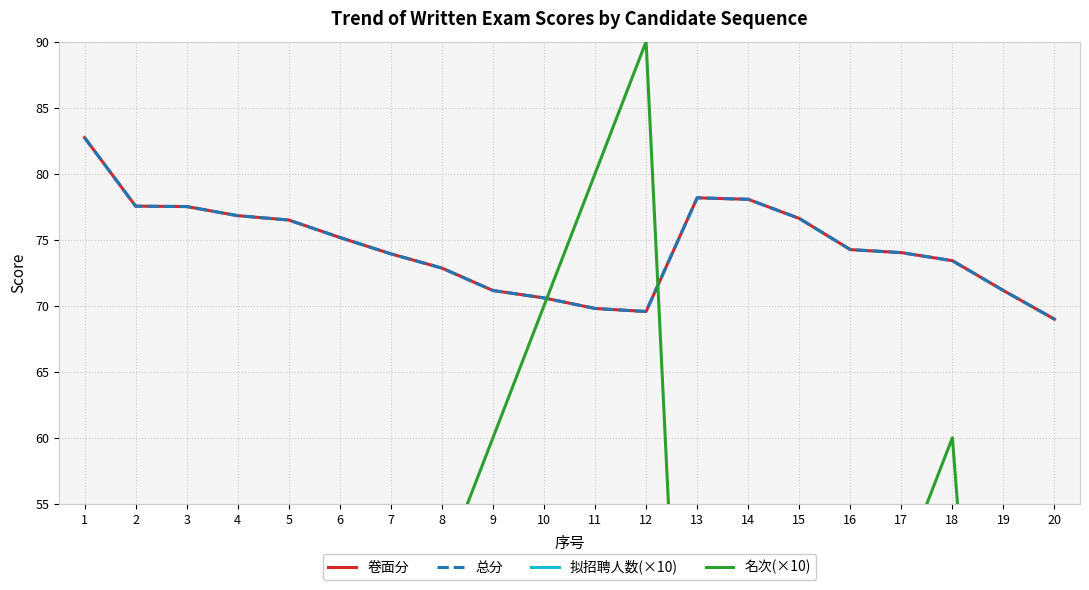

How many interior local valleys does the 卷面分 series have?

1